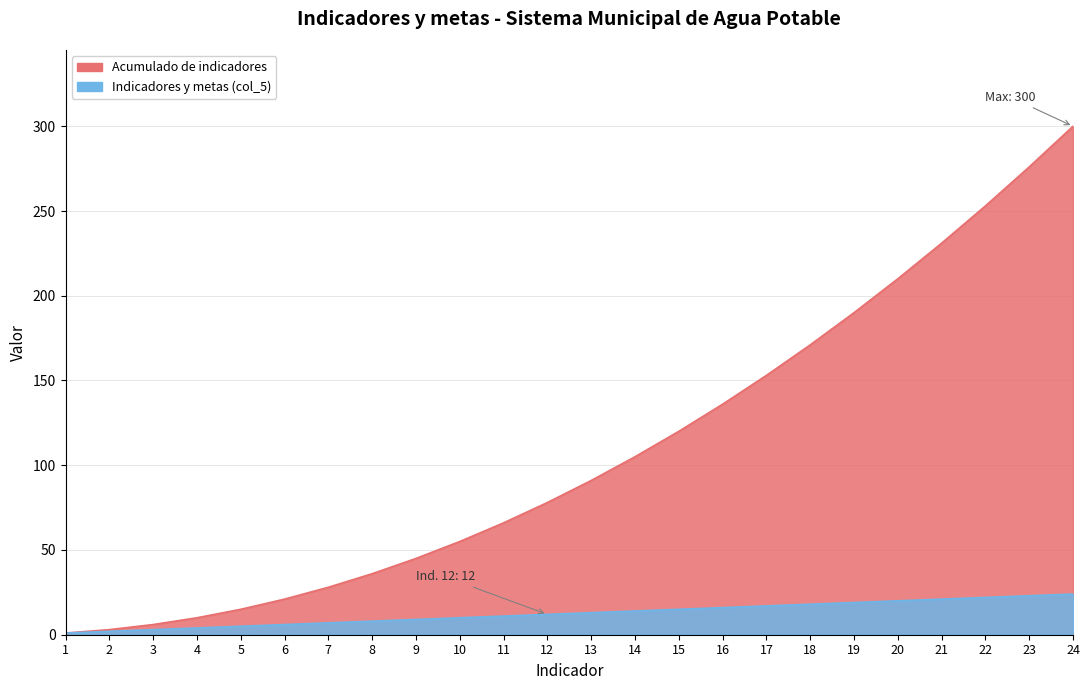

What is the difference between the highest and lowest values at 19?

171